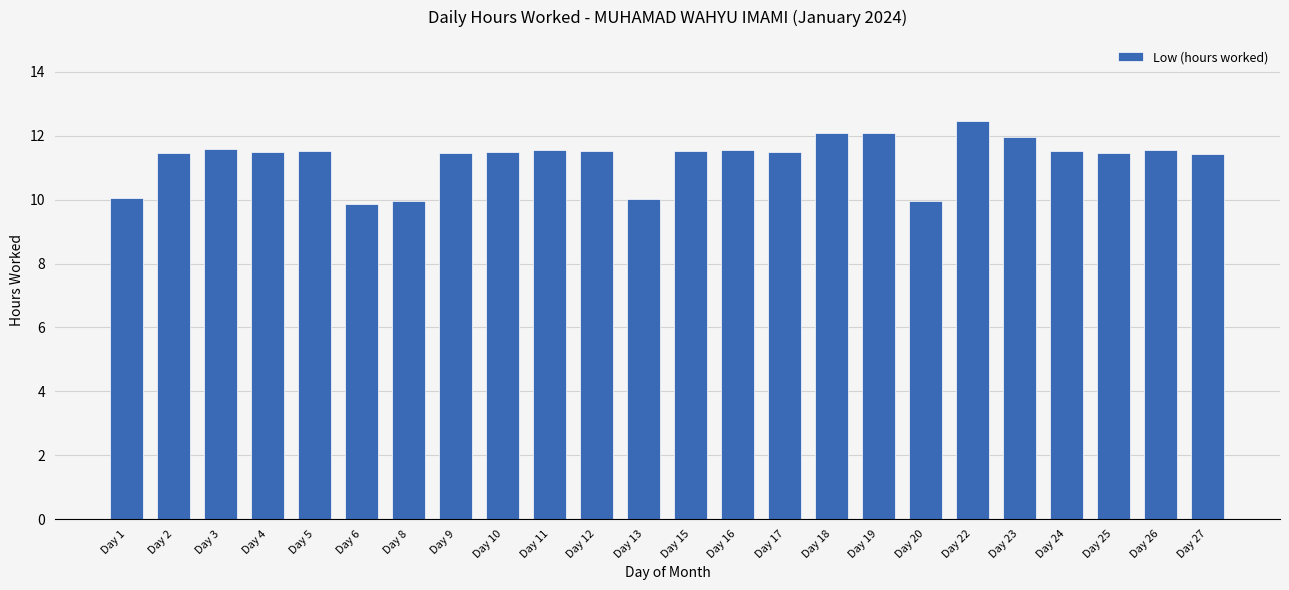

Is it true that the value at Day 23 is 12.0?

True